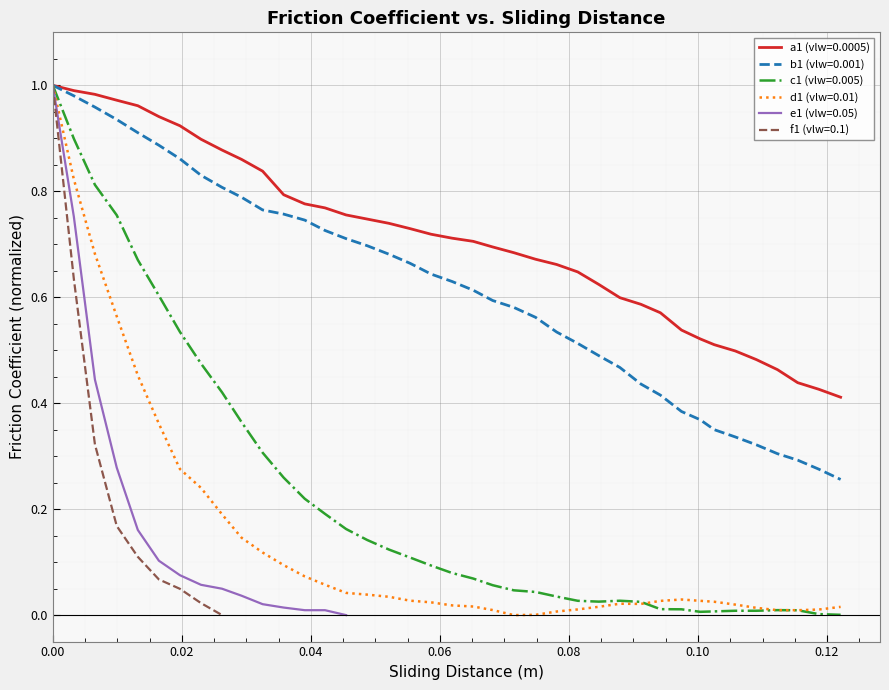

True or false: there are more than 1 points higher than both neighbors.

False